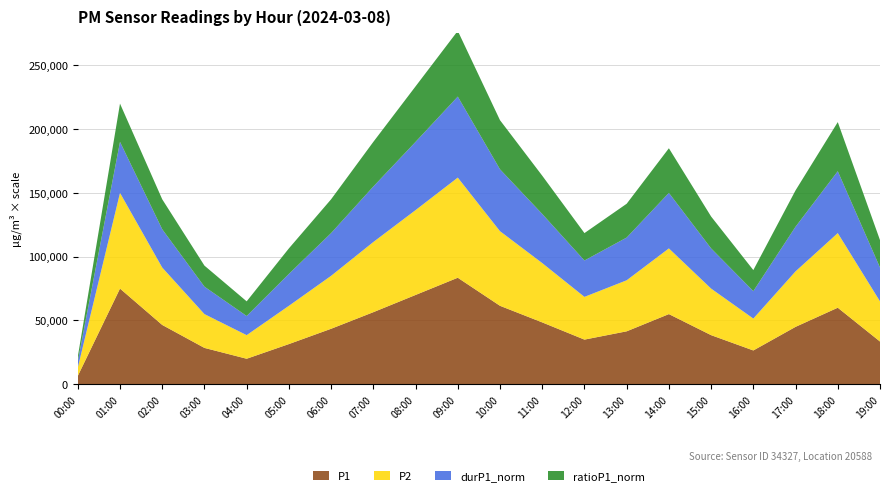

Reading left to right, list all the values displayed in this chart.

P1: 0.1	1.5	0.9	0.6	0.4	0.6	0.9	1.1	1.4	1.7	1.2	1.0	0.7	0.8	1.1	0.8	0.5	0.9	1.2	0.7
P2: 0.1	1.5	0.9	0.5	0.4	0.6	0.8	1.1	1.3	1.6	1.2	0.9	0.7	0.8	1.0	0.7	0.5	0.9	1.2	0.6
durP1_norm: 0.1	0.8	0.6	0.4	0.3	0.5	0.7	0.9	1.1	1.3	1.0	0.8	0.6	0.7	0.9	0.6	0.4	0.7	1.0	0.5
ratioP1_norm: 0.1	0.6	0.5	0.3	0.2	0.4	0.5	0.7	0.9	1.0	0.8	0.6	0.4	0.5	0.7	0.5	0.3	0.6	0.8	0.4